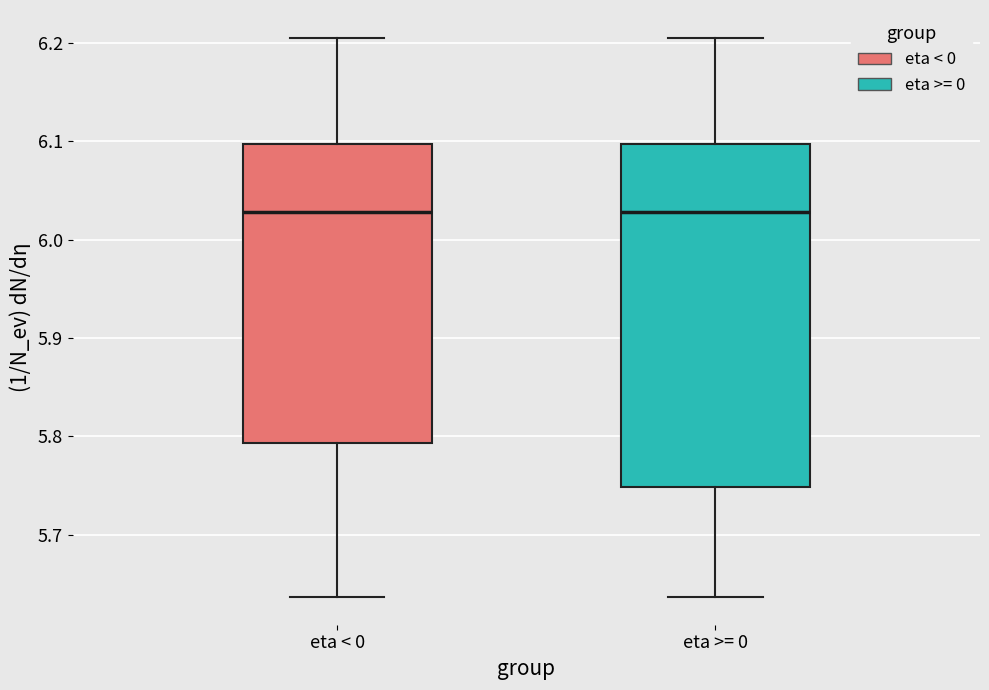

Reading left to right, read every box against the y-axis: the position of its median line, the range the box covers, and the ends of its whiskers. The values are not printed on the chart, so give them approximately, as read against the axis.

eta < 0: median 6.03, box 5.79 to 6.10, whiskers 5.64 to 6.21
eta >= 0: median 6.03, box 5.75 to 6.10, whiskers 5.64 to 6.21